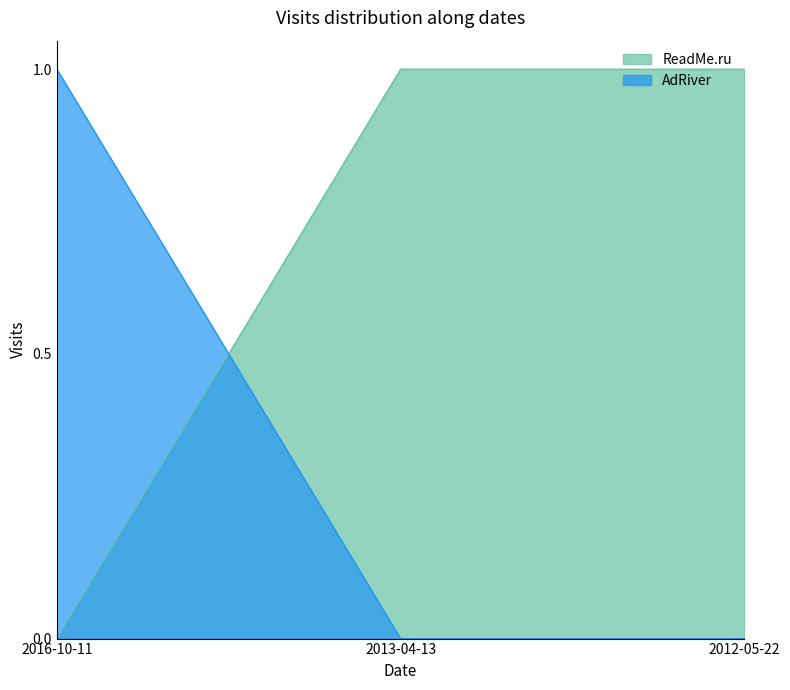

What are all the series names shown in the legend?

ReadMe.ru, AdRiver